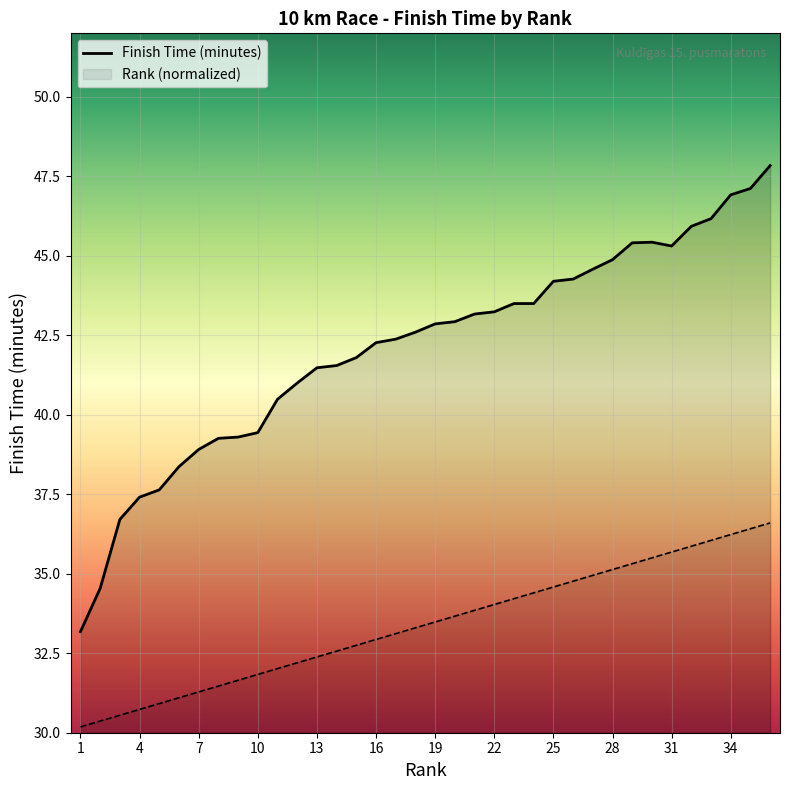

What are all the series names shown in the legend?

Finish Time (minutes), Rank (normalized)